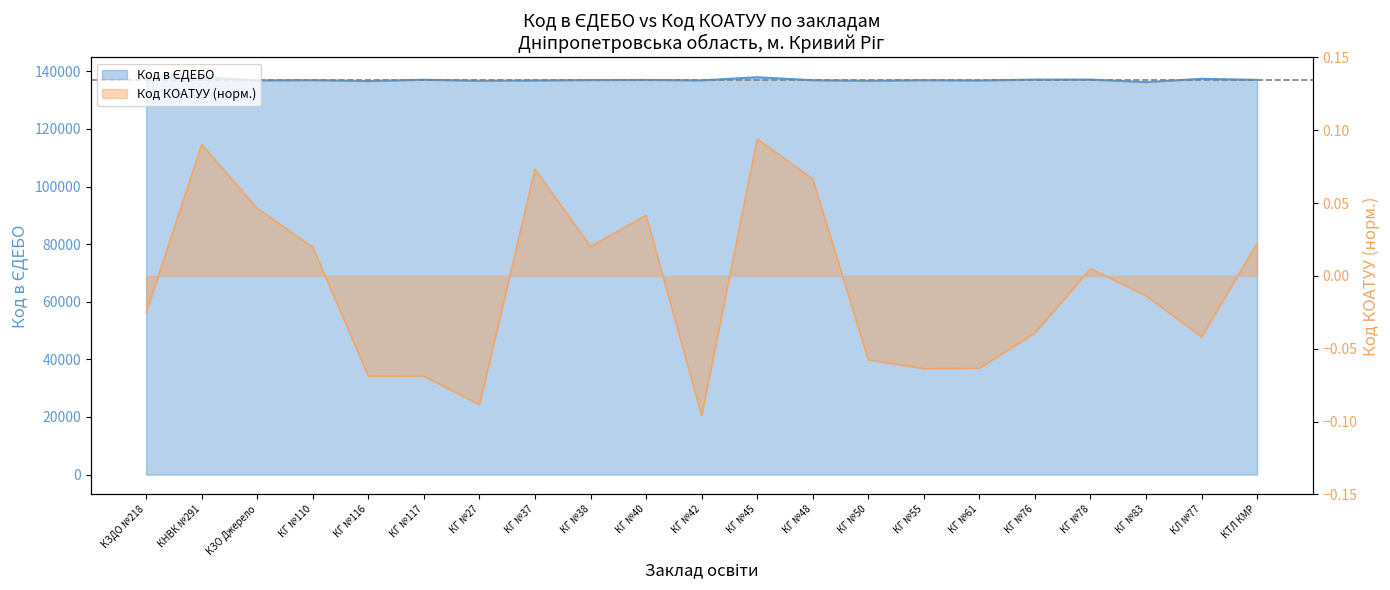

The chart shows a value of 61474 at КГ №78. True or false?

False